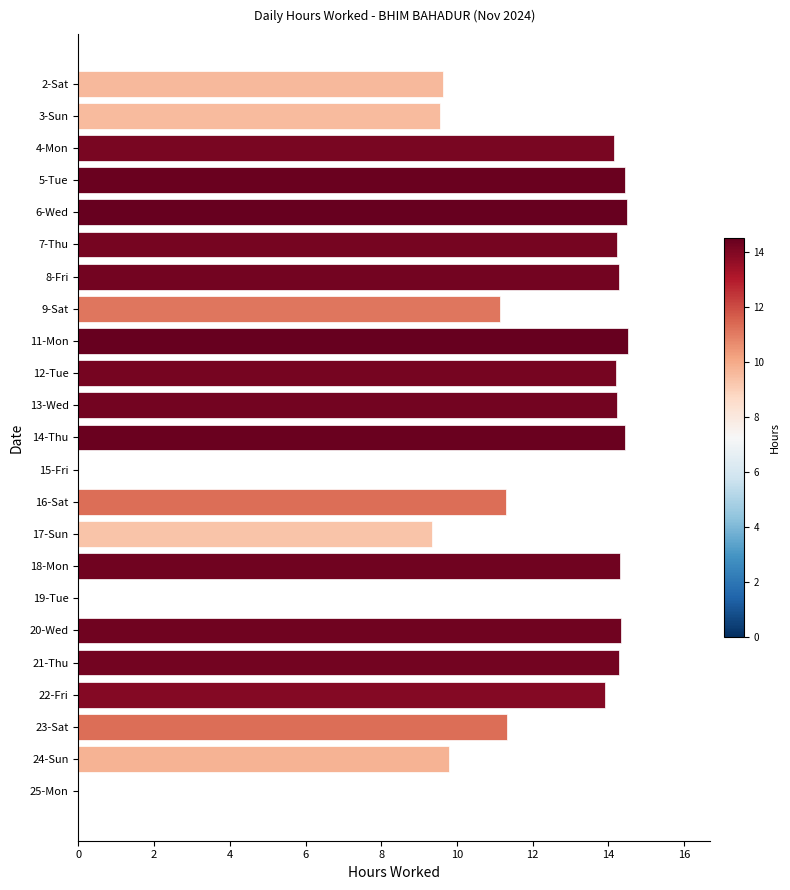

True or false: the data shows 0.0 at 25-Mon.

True